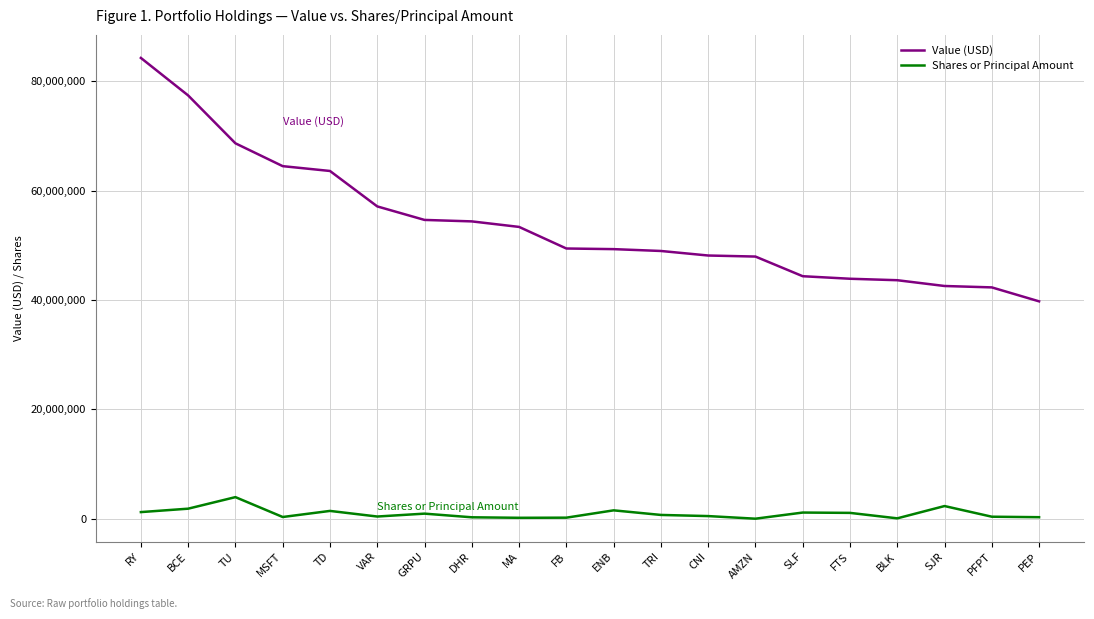

Is it true that Value (USD) equals 48154000 at CNI?

True